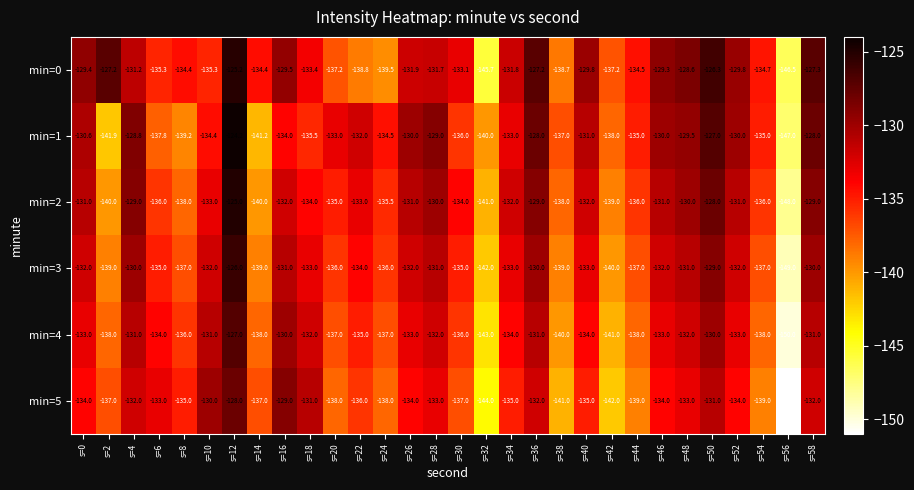

List the series in order of their peak value, lowest first.

min=5, min=4, min=3, min=0, min=2, min=1